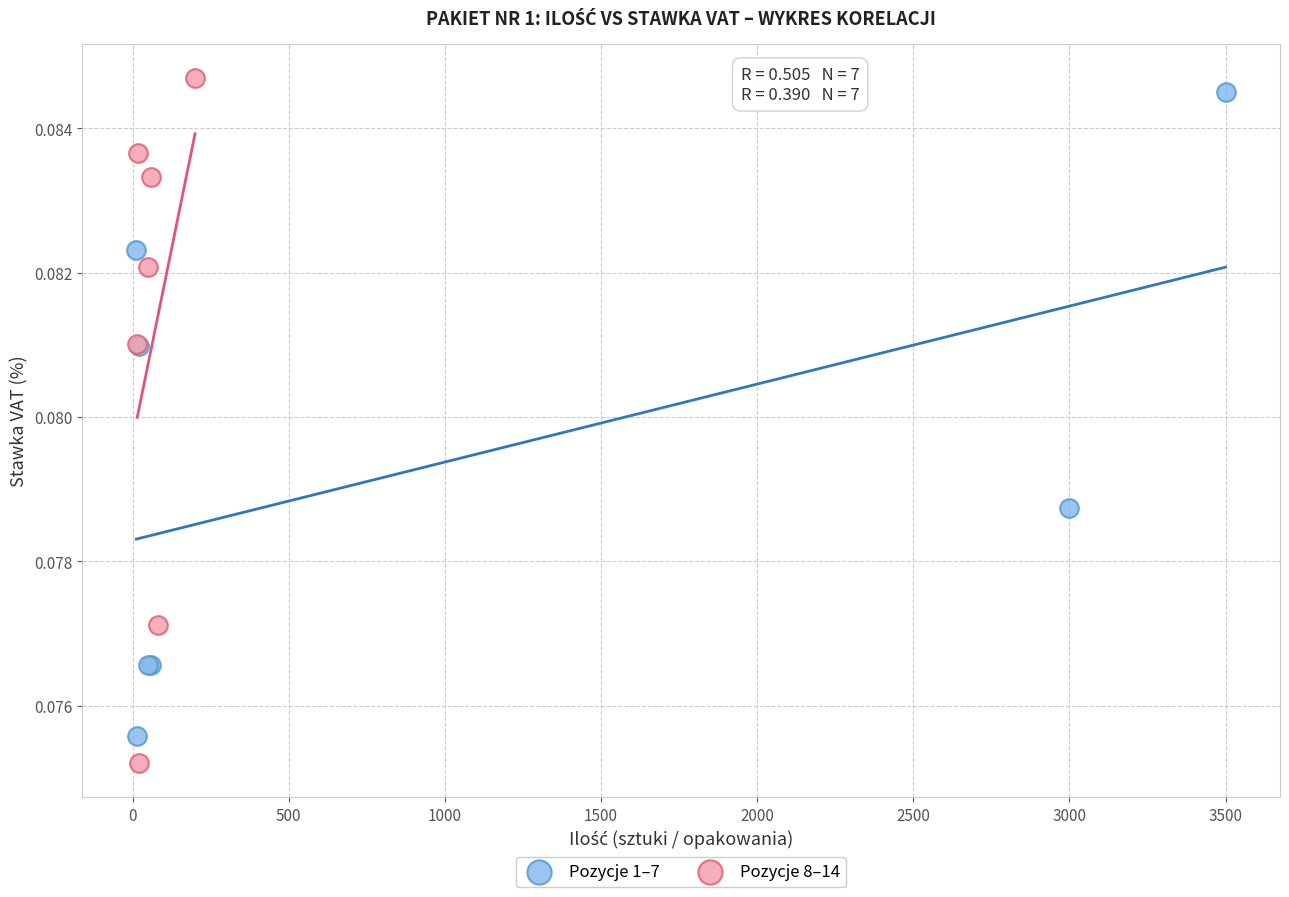

What are all the series names shown in the legend?

Pozycje 1–7, Pozycje 8–14